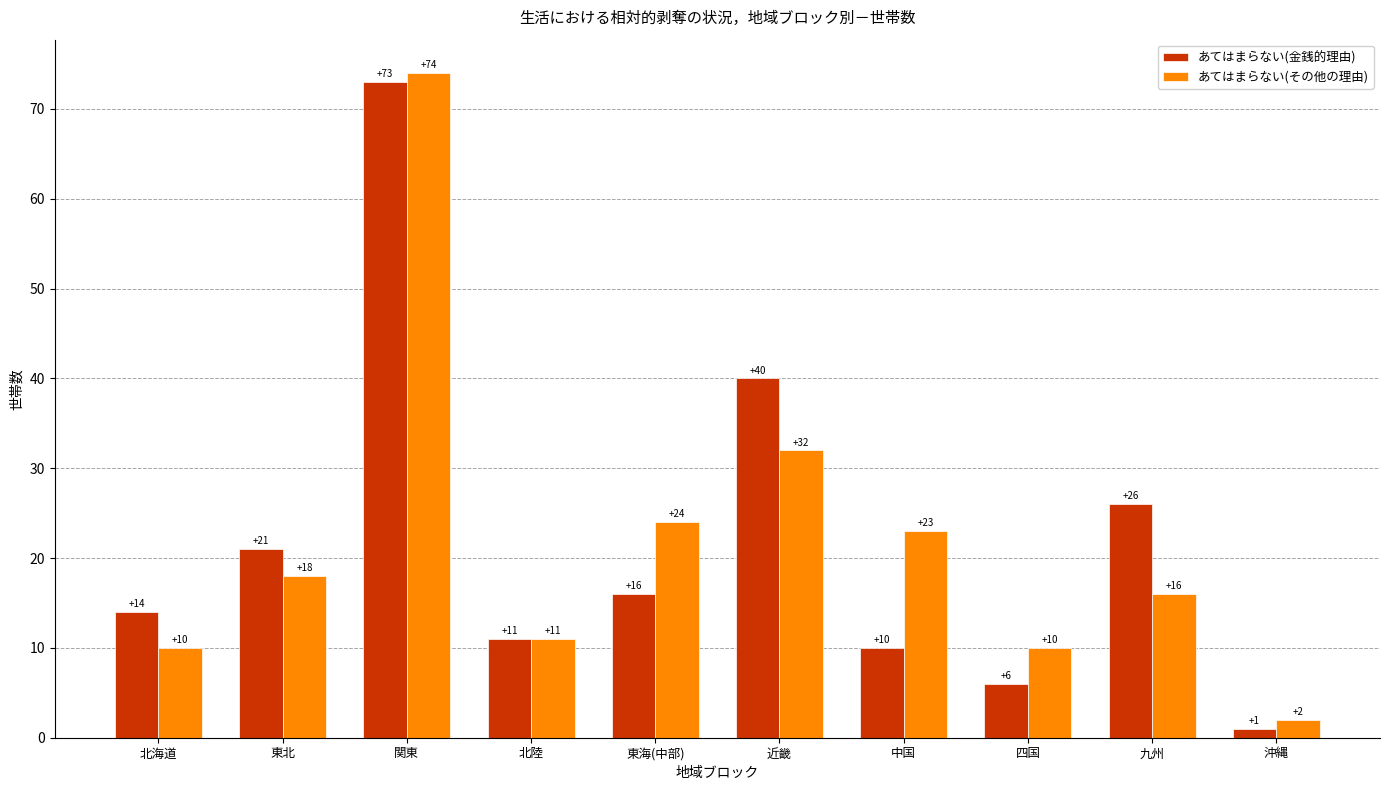

List the labels in order of あてはまらない(金銭的理由) value, largest first.

関東, 近畿, 九州, 東北, 東海(中部), 北海道, 北陸, 中国, 四国, 沖縄